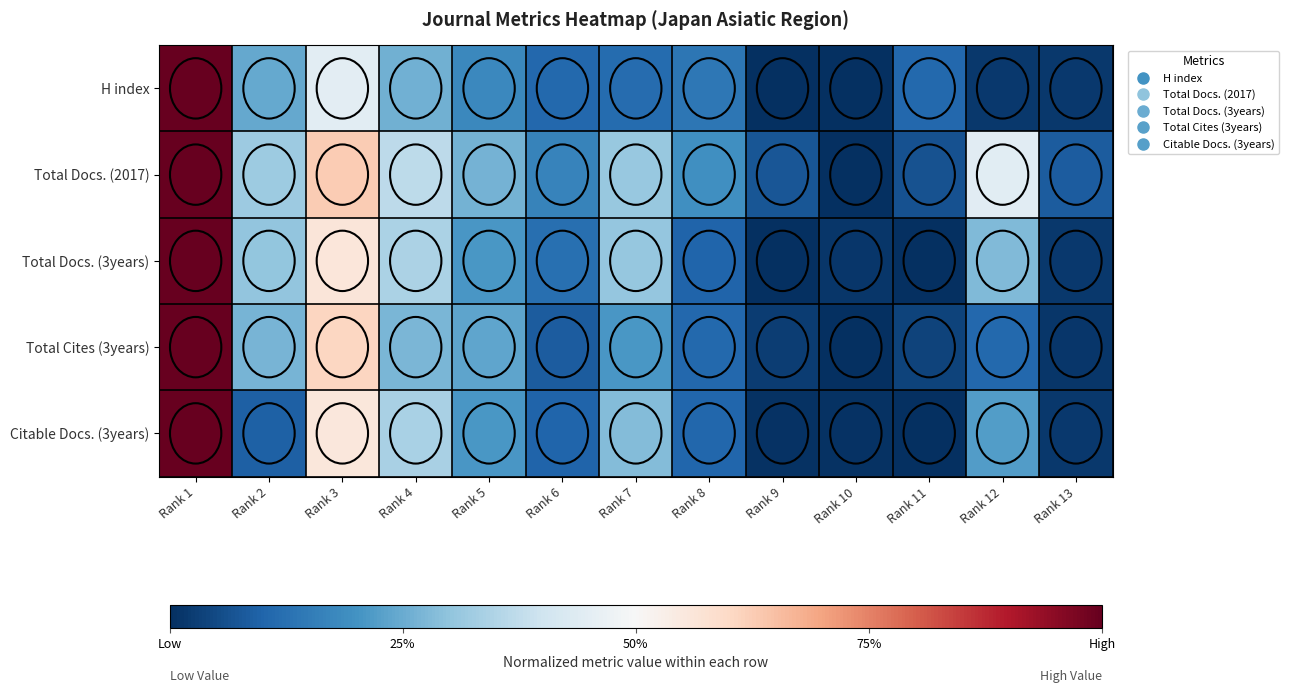

Reading left to right, what are all the values shown in this chart?

H index: Rank 1=1.0	Rank 2=0.2	Rank 3=0.4	Rank 4=0.3	Rank 5=0.2	Rank 6=0.1	Rank 7=0.1	Rank 8=0.1	Rank 9=0.0	Rank 10=0.0	Rank 11=0.1	Rank 12=0.0	Rank 13=0.0
Total Docs. (2017): Rank 1=1.0	Rank 2=0.3	Rank 3=0.6	Rank 4=0.4	Rank 5=0.3	Rank 6=0.2	Rank 7=0.3	Rank 8=0.2	Rank 9=0.1	Rank 10=0.0	Rank 11=0.1	Rank 12=0.4	Rank 13=0.1
Total Docs. (3years): Rank 1=1.0	Rank 2=0.3	Rank 3=0.6	Rank 4=0.3	Rank 5=0.2	Rank 6=0.1	Rank 7=0.3	Rank 8=0.1	Rank 9=0.0	Rank 10=0.0	Rank 11=0.0	Rank 12=0.3	Rank 13=0.0
Total Cites (3years): Rank 1=1.0	Rank 2=0.3	Rank 3=0.6	Rank 4=0.3	Rank 5=0.2	Rank 6=0.1	Rank 7=0.2	Rank 8=0.1	Rank 9=0.0	Rank 10=0.0	Rank 11=0.0	Rank 12=0.1	Rank 13=0.0
Citable Docs. (3years): Rank 1=1.0	Rank 2=0.1	Rank 3=0.6	Rank 4=0.3	Rank 5=0.2	Rank 6=0.1	Rank 7=0.3	Rank 8=0.1	Rank 9=0.0	Rank 10=0.0	Rank 11=0.0	Rank 12=0.2	Rank 13=0.0